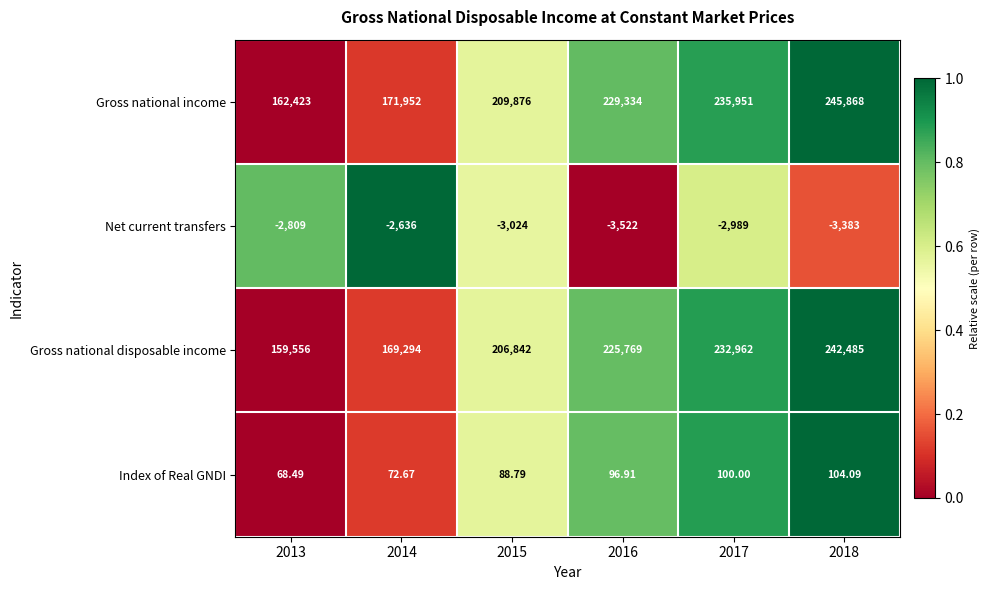

Is the value of Gross national income at 2017 greater than the value of Index of Real GNDI at 2013?

Yes